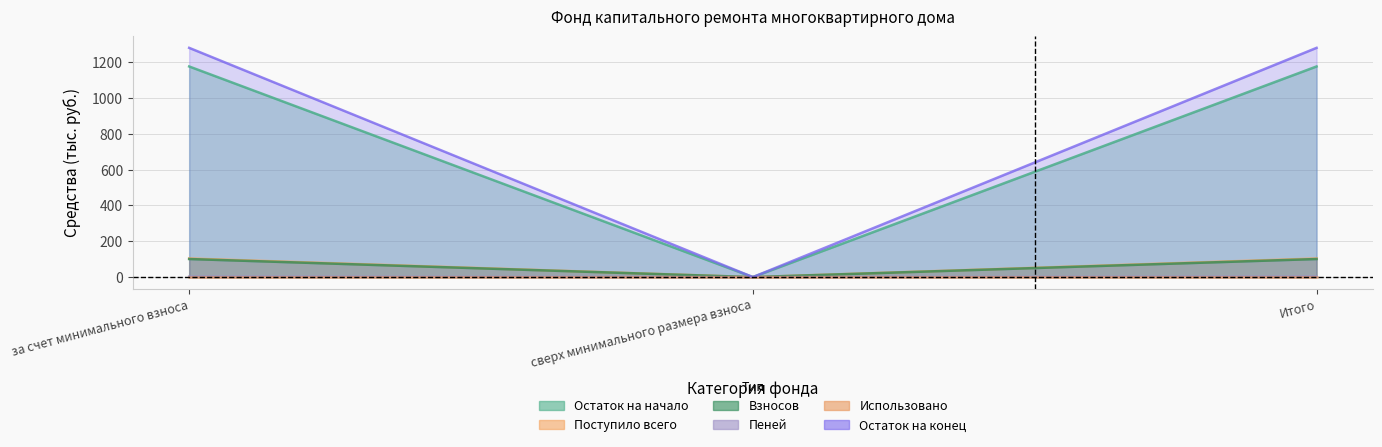

What is the average value of the Пеней series?

67.3